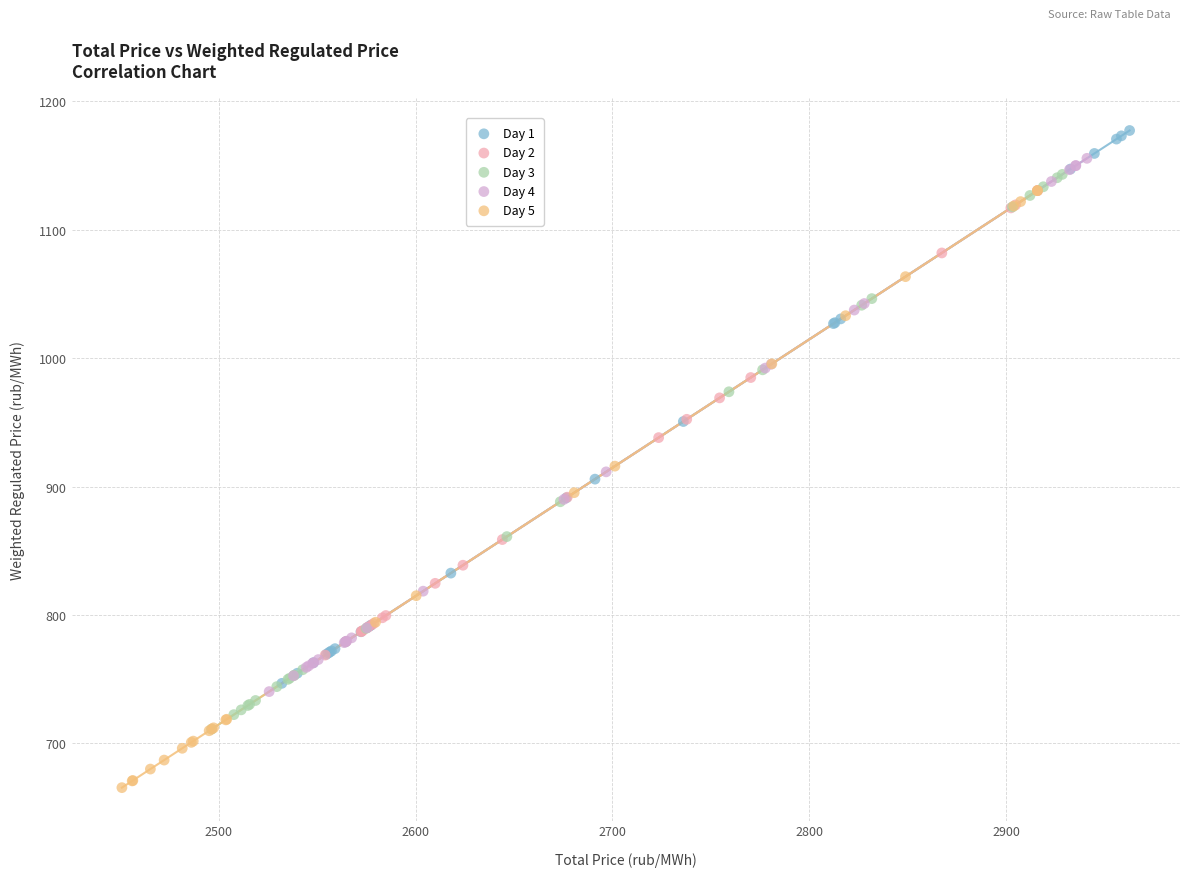

Which series reaches the maximum Y coordinate?

Day 1